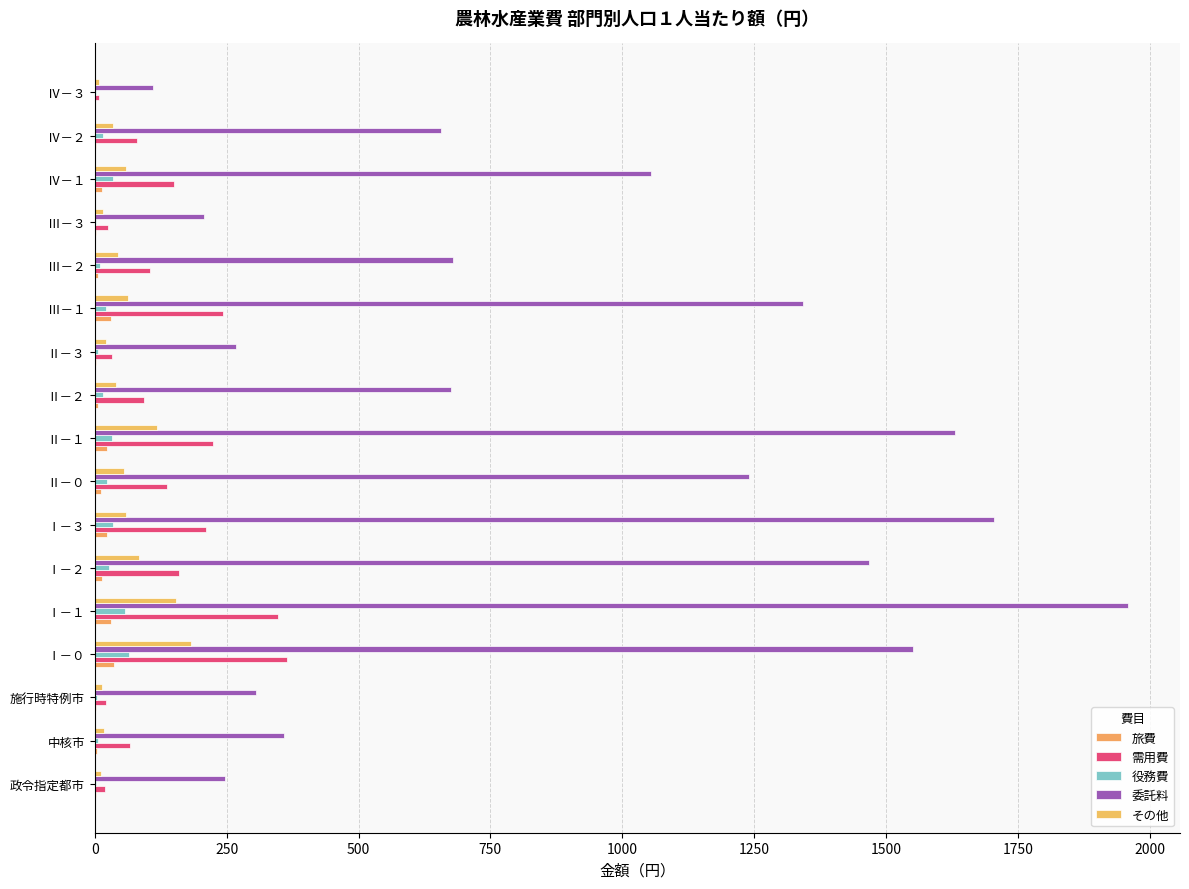

List the series in order of their peak value, lowest first.

旅費, 役務費, その他, 需用費, 委託料